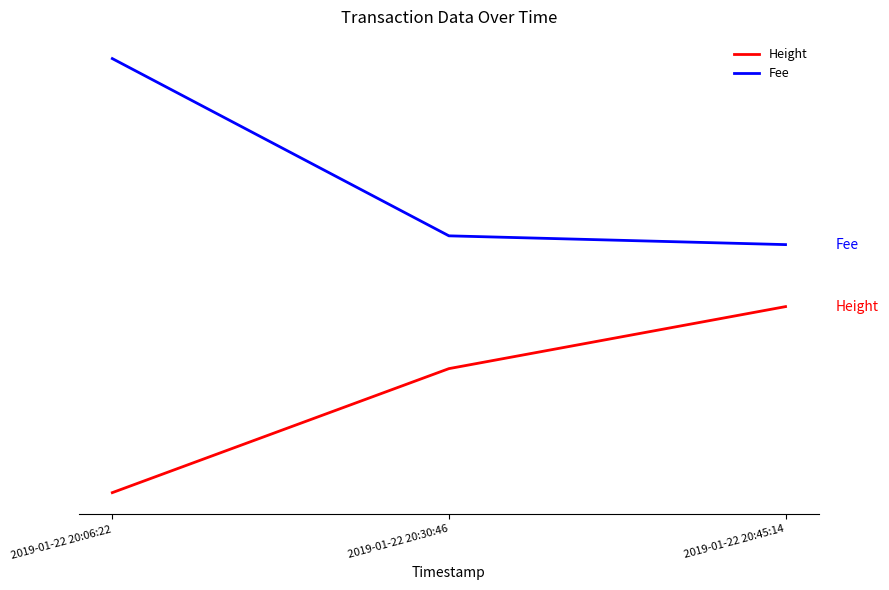

Which category has the highest value in the Fee series?

2019-01-22 20:06:22